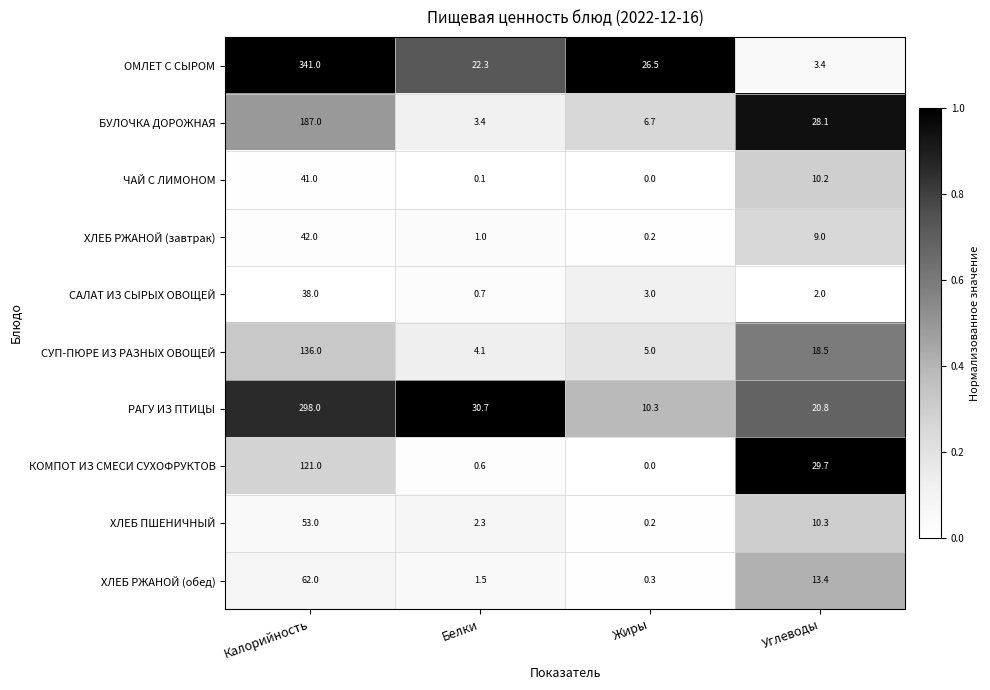

The БУЛОЧКА ДОРОЖНАЯ series shows 187.0 at Калорийность. True or false?

True